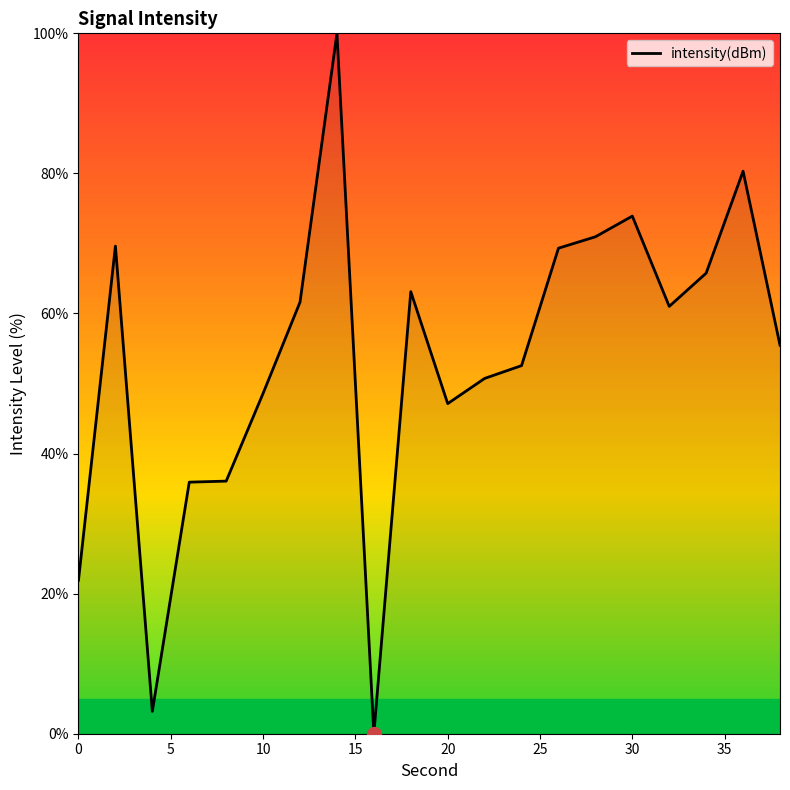

What is the maximum value shown in the chart?

100.0